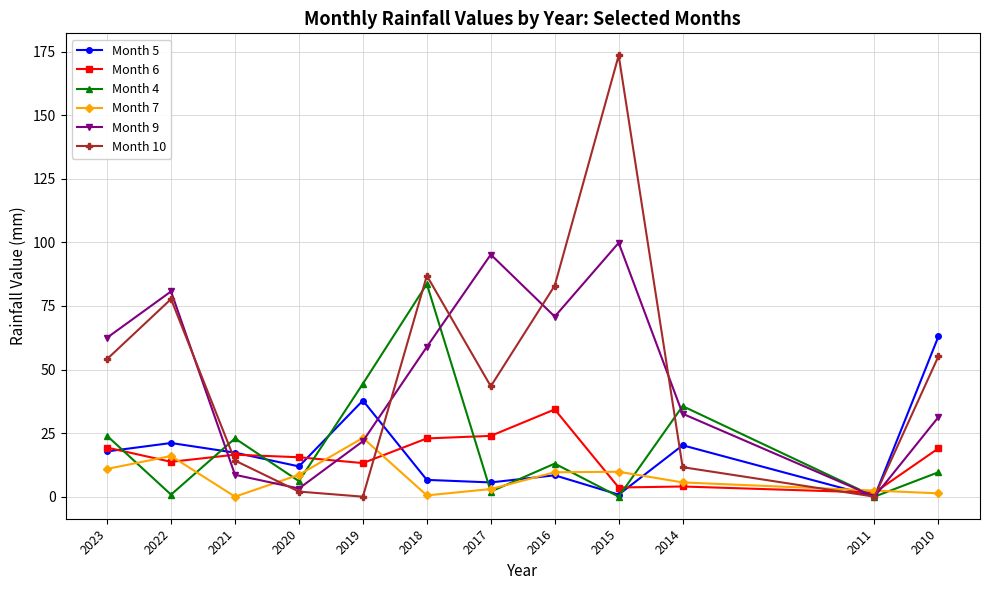

What are all the series names shown in the legend?

Month 5, Month 6, Month 4, Month 7, Month 9, Month 10